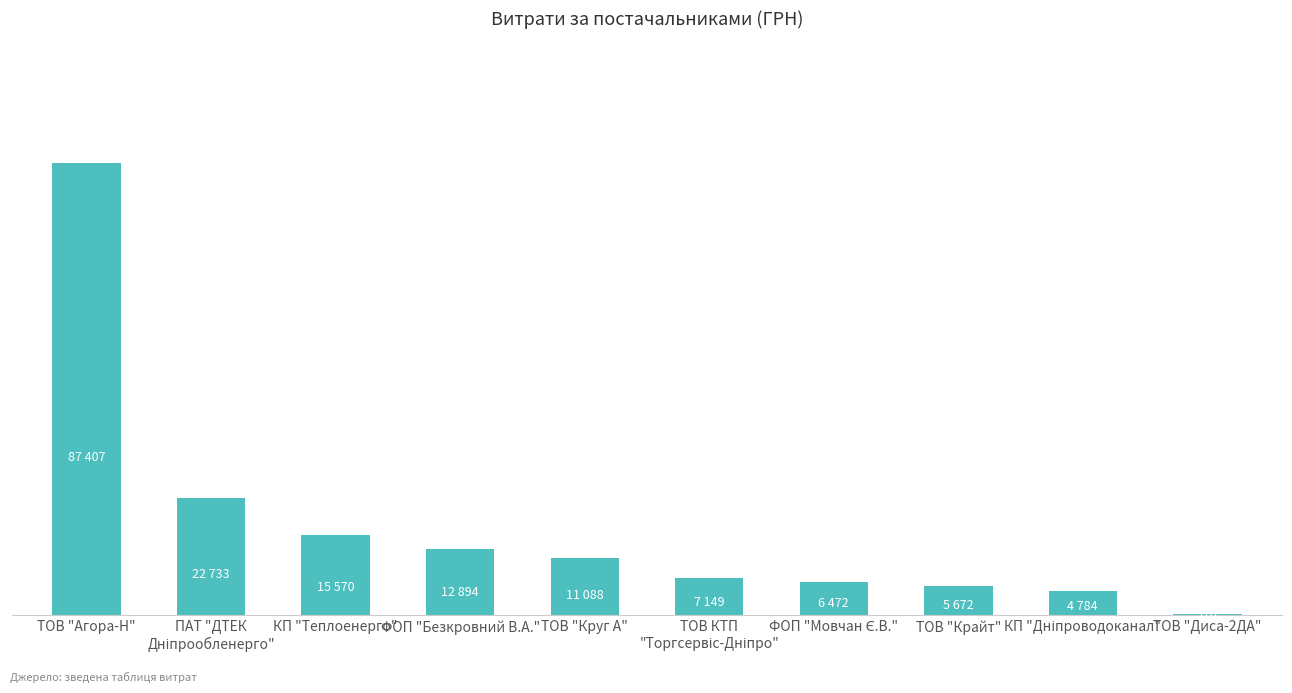

How many data points are above 11087?

5